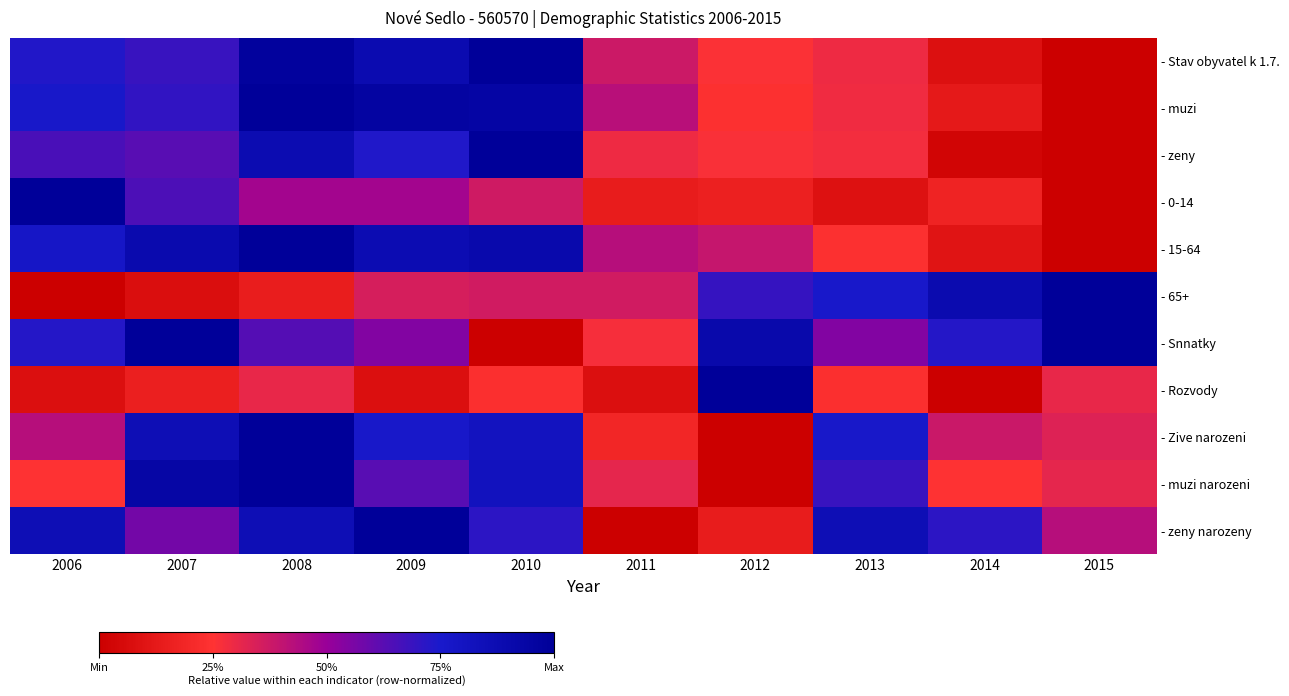

Which category has the highest value across all series?

2010